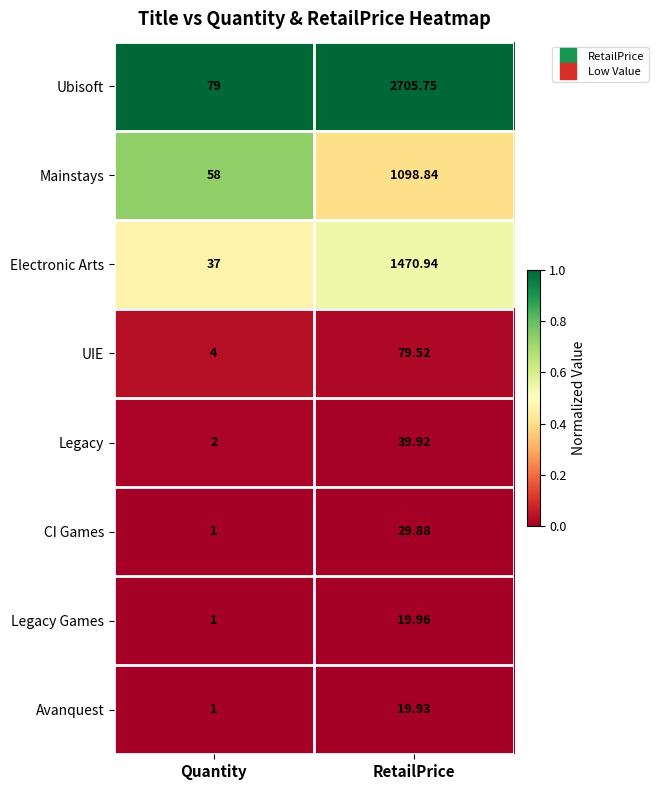

At which label does Legacy Games first exceed 19?

RetailPrice